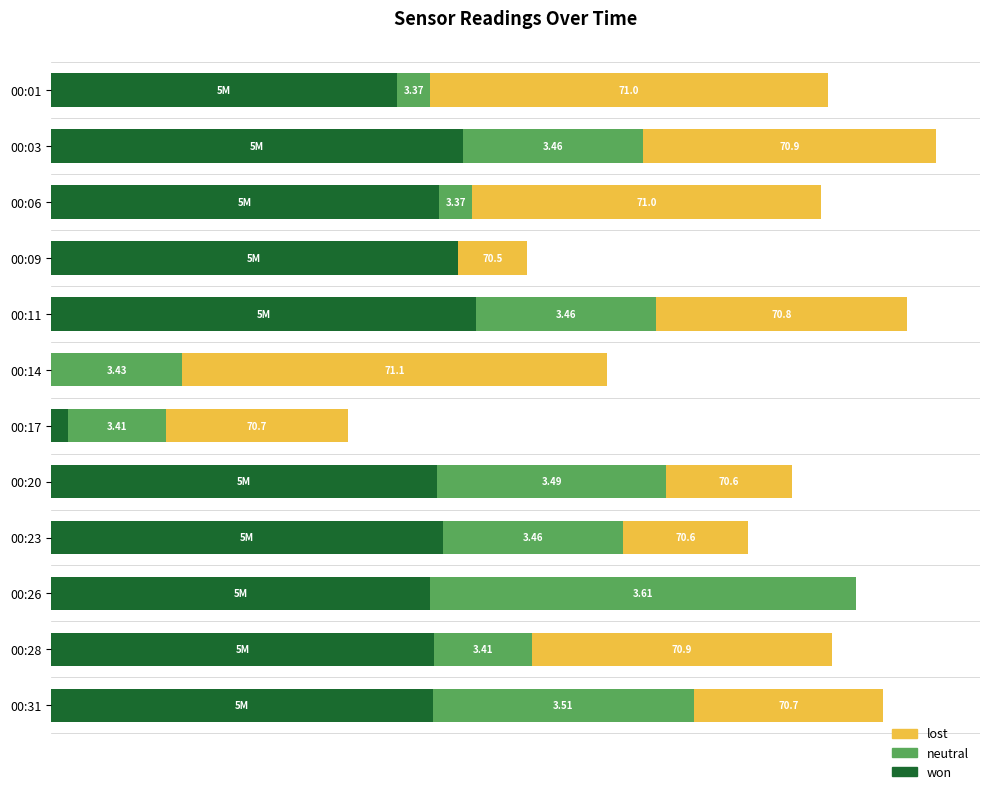

What are all the series names shown in the legend?

lost, neutral, won